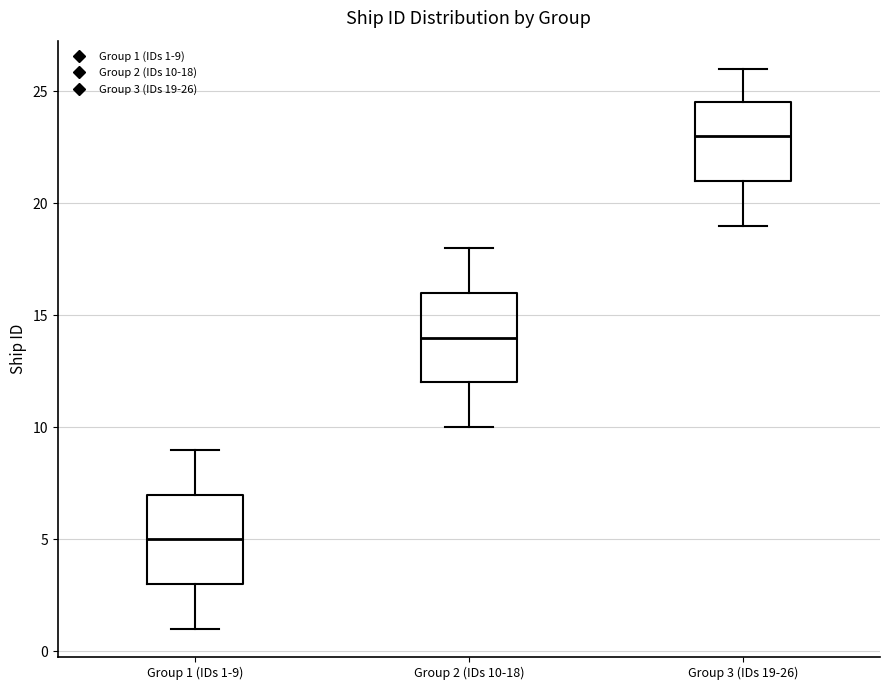

Which box has the lowest median line?

Group 1 (IDs 1-9)